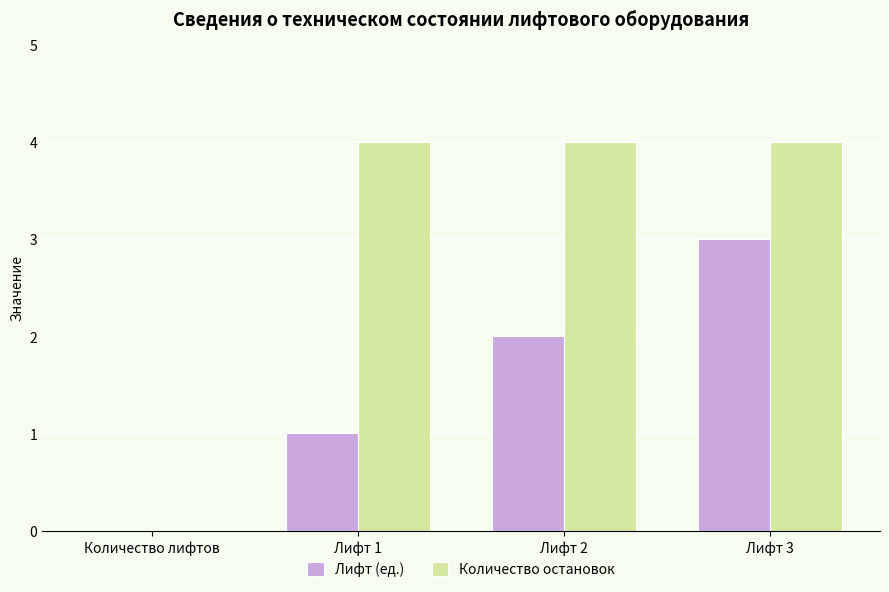

What is the maximum value for Лифт (ед.)?

3